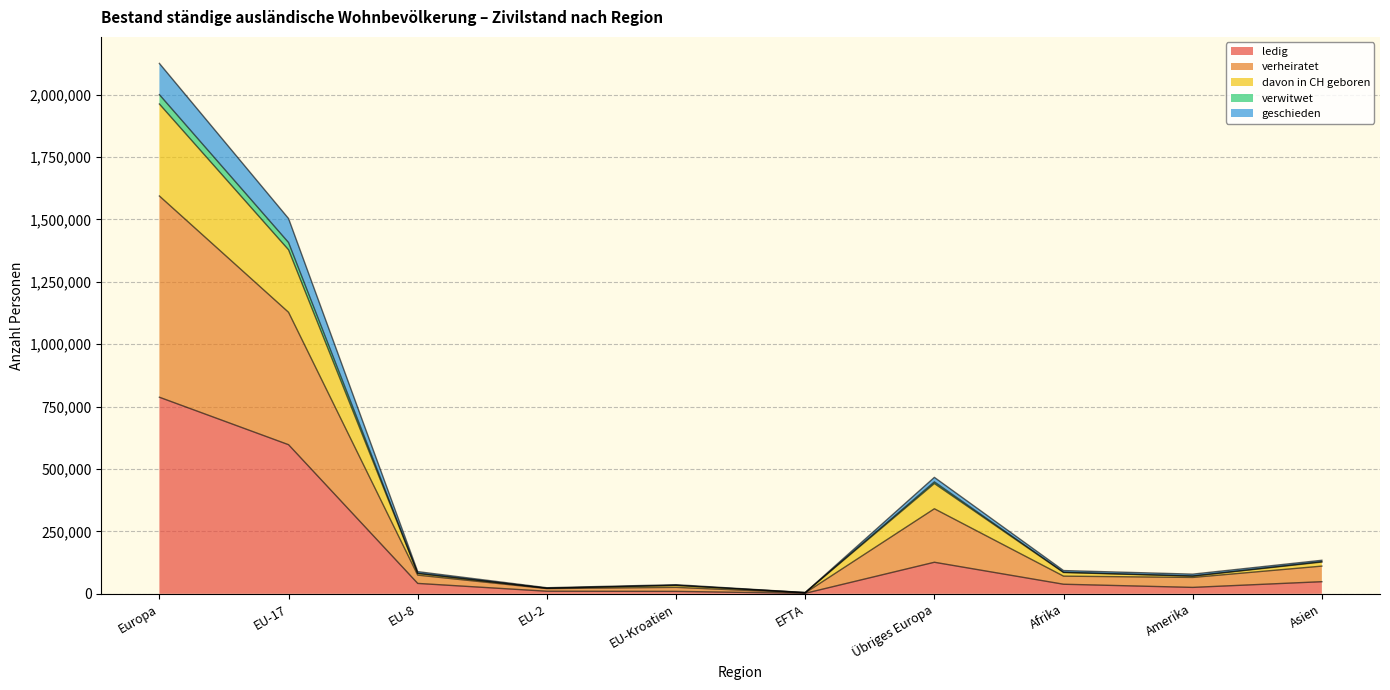

The value of ledig at Europa is 370823. True or false?

False